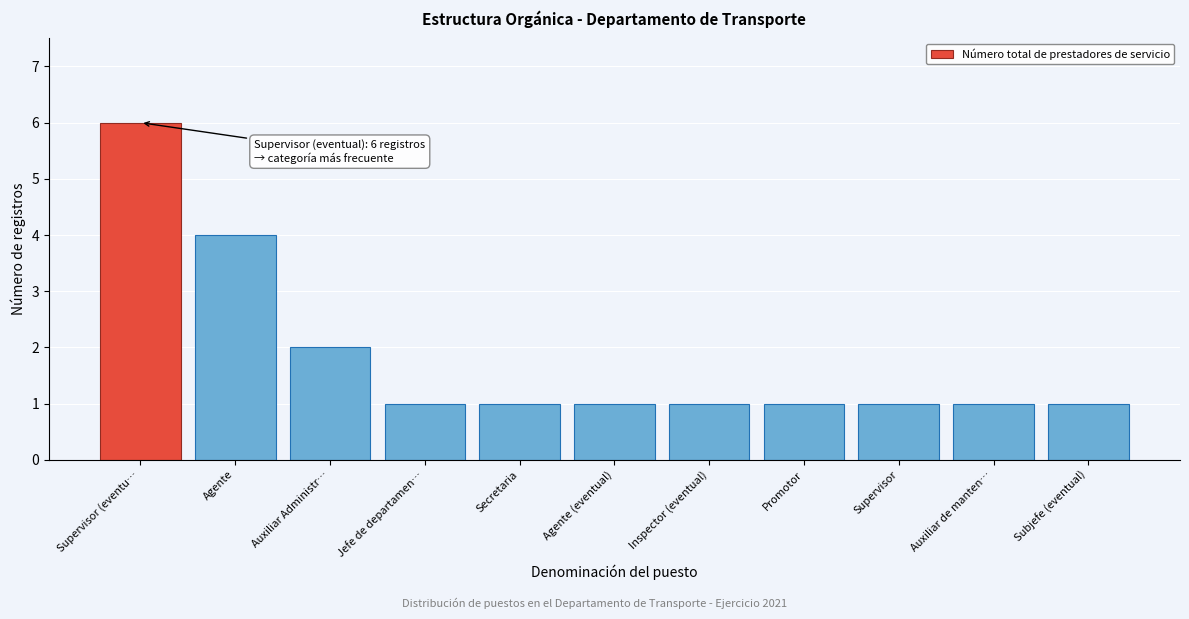

Reading left to right, extract all data points from this chart.

6	4	2	1	1	1	1	1	1	1	1